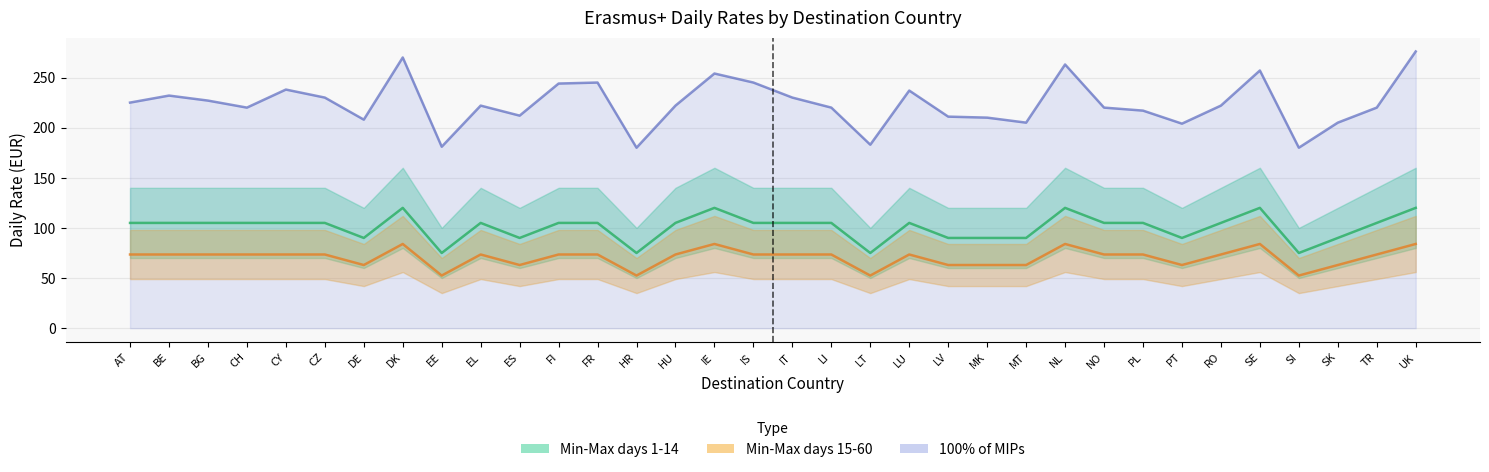

At which label does Max days1-14 first exceed 73?

AT